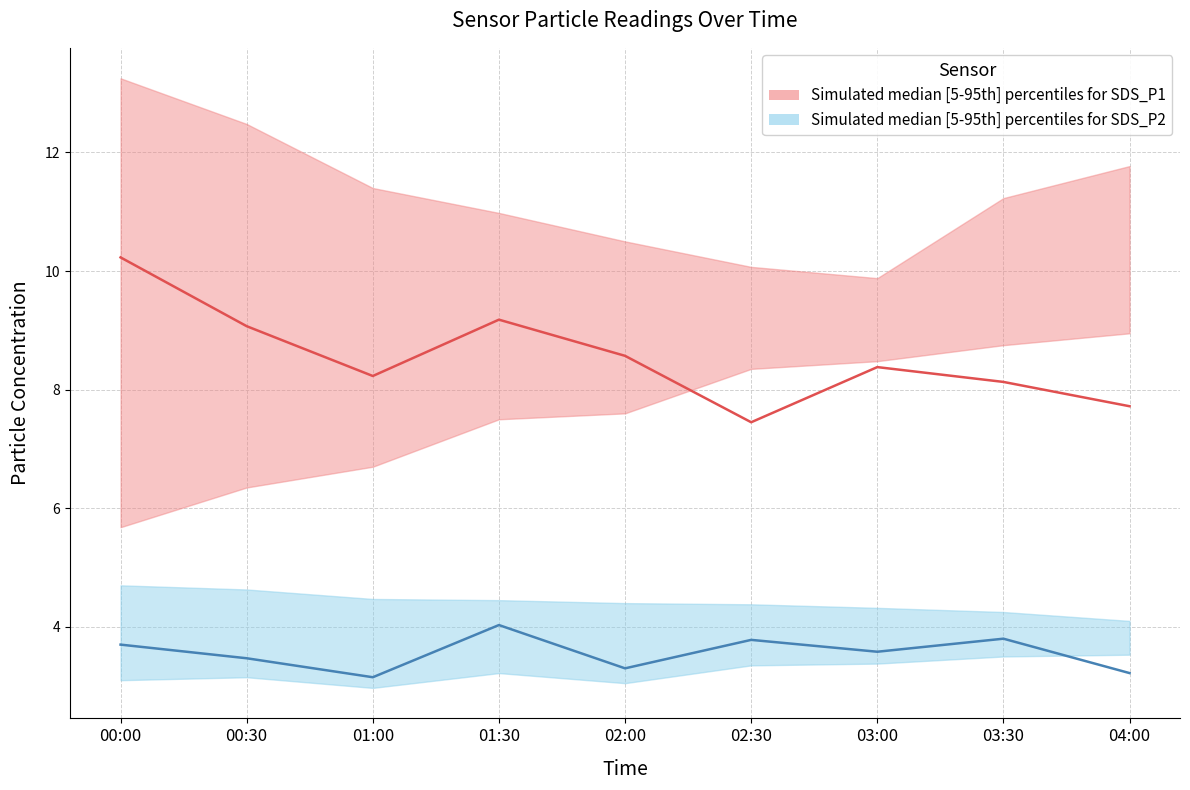

How many values in the SDS_P2_lower series are below 3?

1